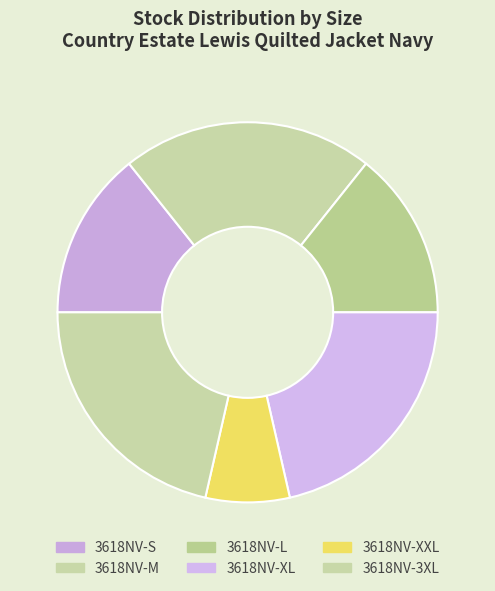

Count the number of slices in the pie.

6